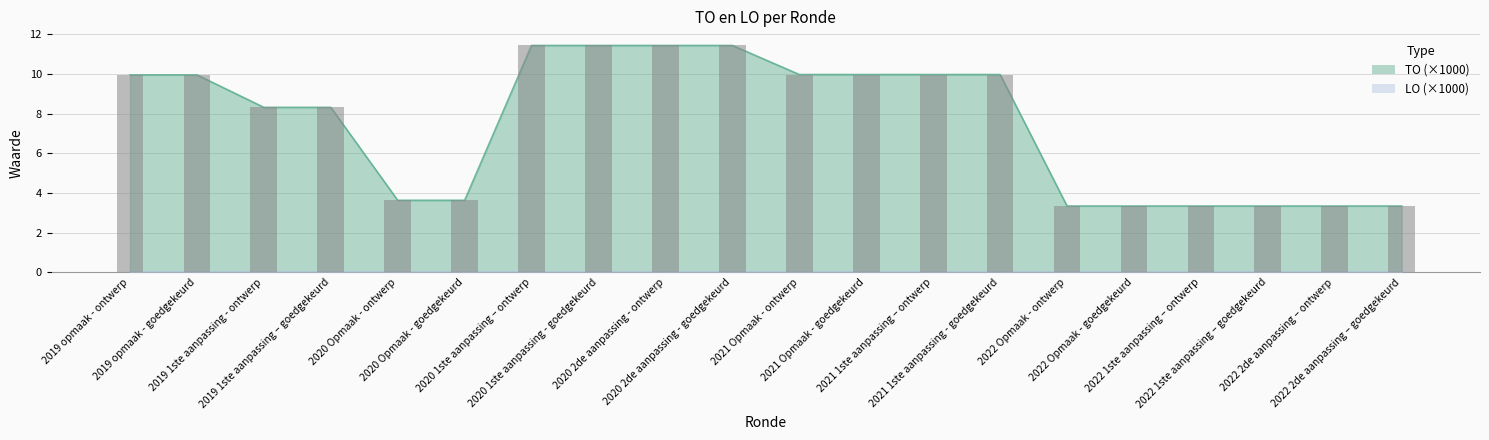

Reading right to left, extract all data points from this chart.

2022 2de aanpassing – goedgekeurd=3.3	2022 2de aanpassing – ontwerp=3.3	2022 1ste aanpassing – goedgekeurd=3.3	2022 1ste aanpassing – ontwerp=3.3	2022 Opmaak - goedgekeurd=3.3	2022 Opmaak - ontwerp=3.3	2021 1ste aanpassing - goedgekeurd=10.0	2021 1ste aanpassing – ontwerp=10.0	2021 Opmaak - goedgekeurd=10.0	2021 Opmaak - ontwerp=10.0	2020 2de aanpassing - goedgekeurd=11.4	2020 2de aanpassing - ontwerp=11.4	2020 1ste aanpassing - goedgekeurd=11.4	2020 1ste aanpassing – ontwerp=11.4	2020 Opmaak - goedgekeurd=3.6	2020 Opmaak - ontwerp=3.6	2019 1ste aanpassing – goedgekeurd=8.3	2019 1ste aanpassing - ontwerp=8.3	2019 opmaak - goedgekeurd=9.9	2019 opmaak - ontwerp=9.9